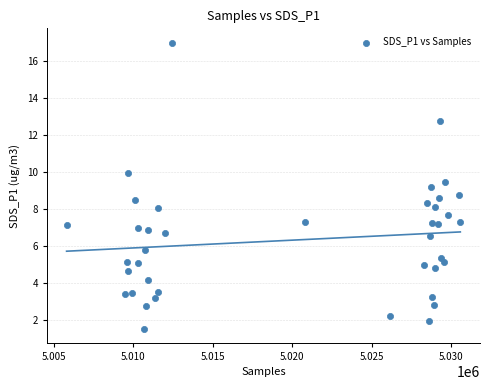

What is the range of Y values (max minus min)?

15.5